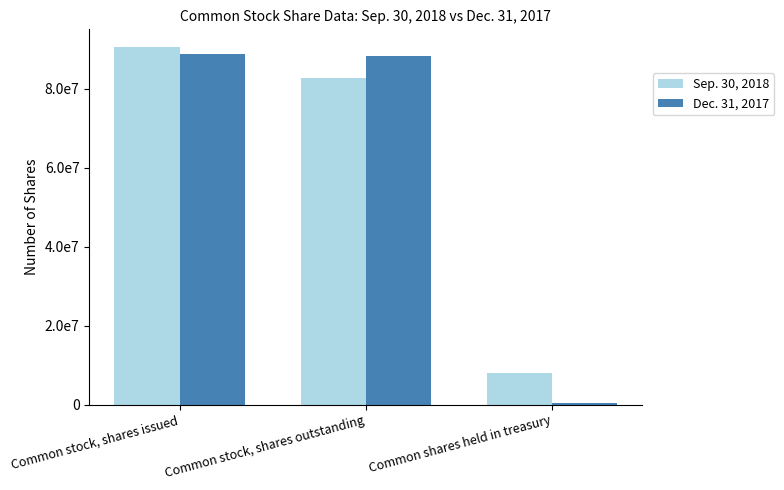

Are the bars horizontal?

No